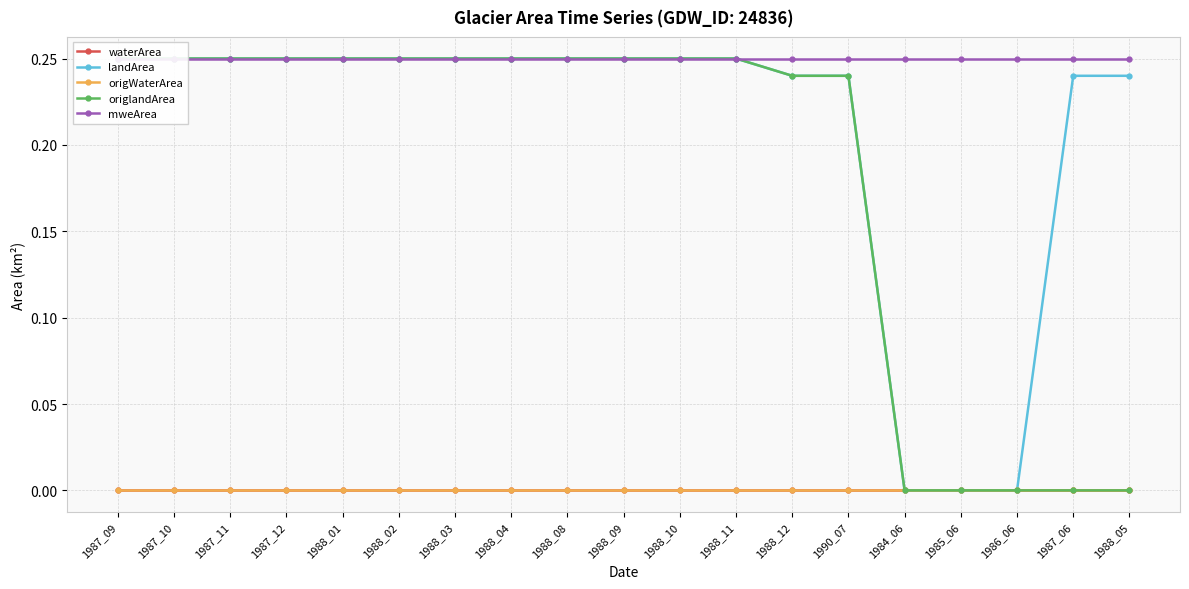

What is the total value across all series at 1987_11?

0.8